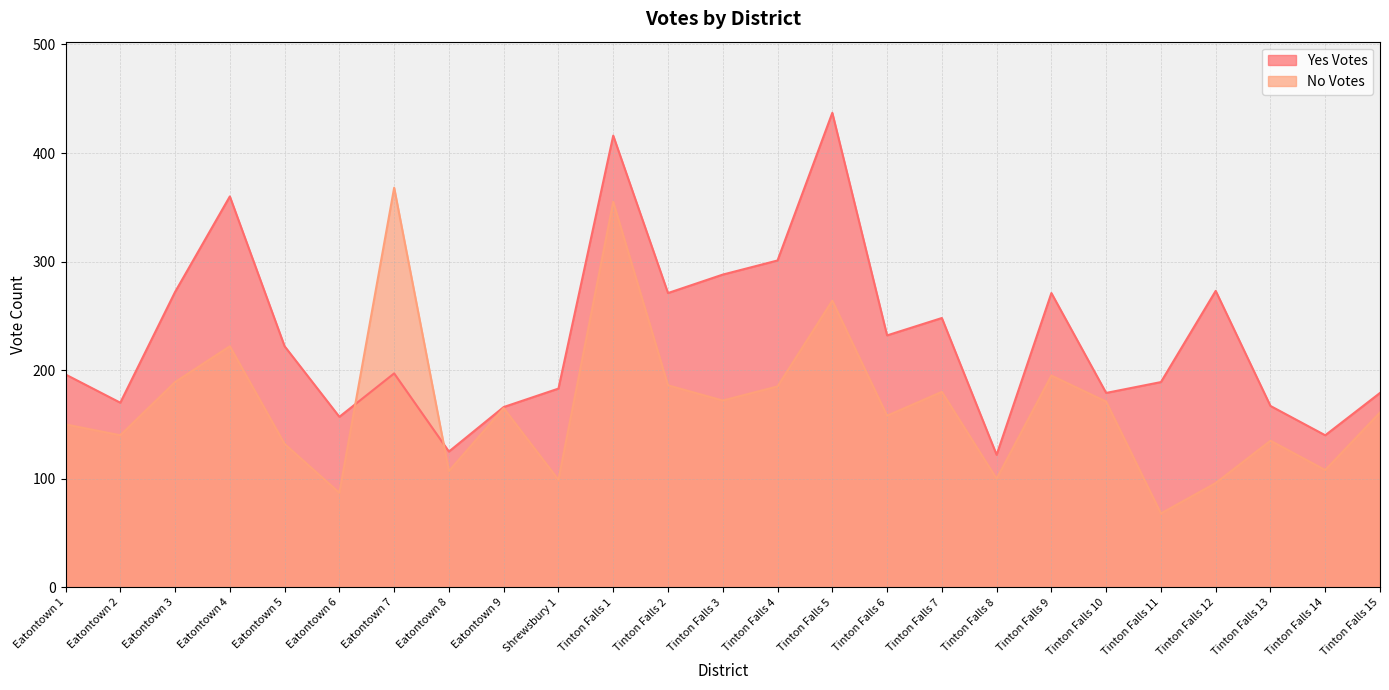

After their last crossing, which series has the higher values: No Votes or Yes Votes?

Yes Votes